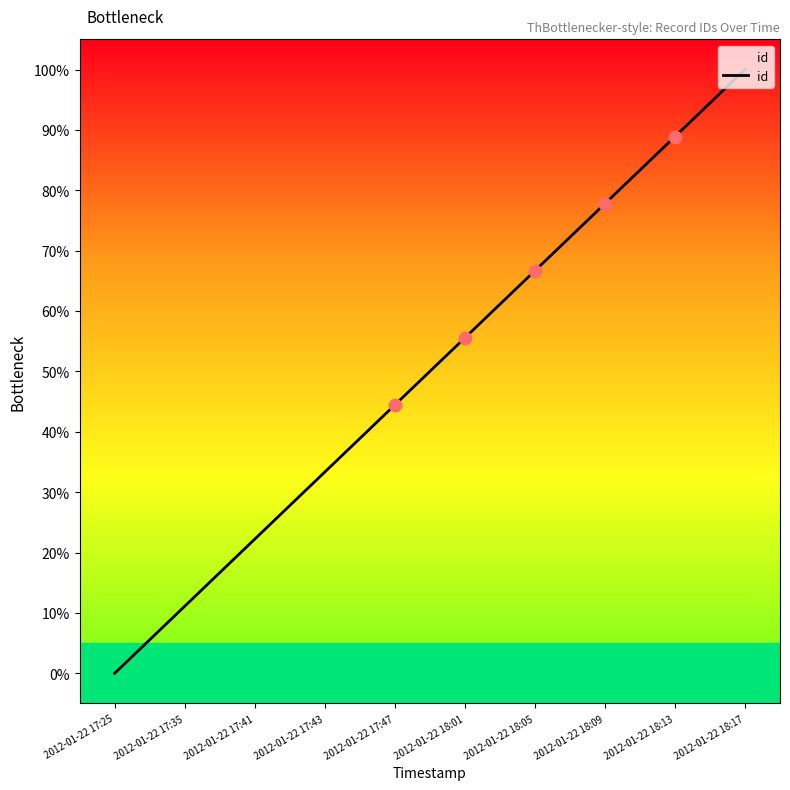

What is the change in value from 2012-01-22 17:41 to 2012-01-22 18:17?

+77.8